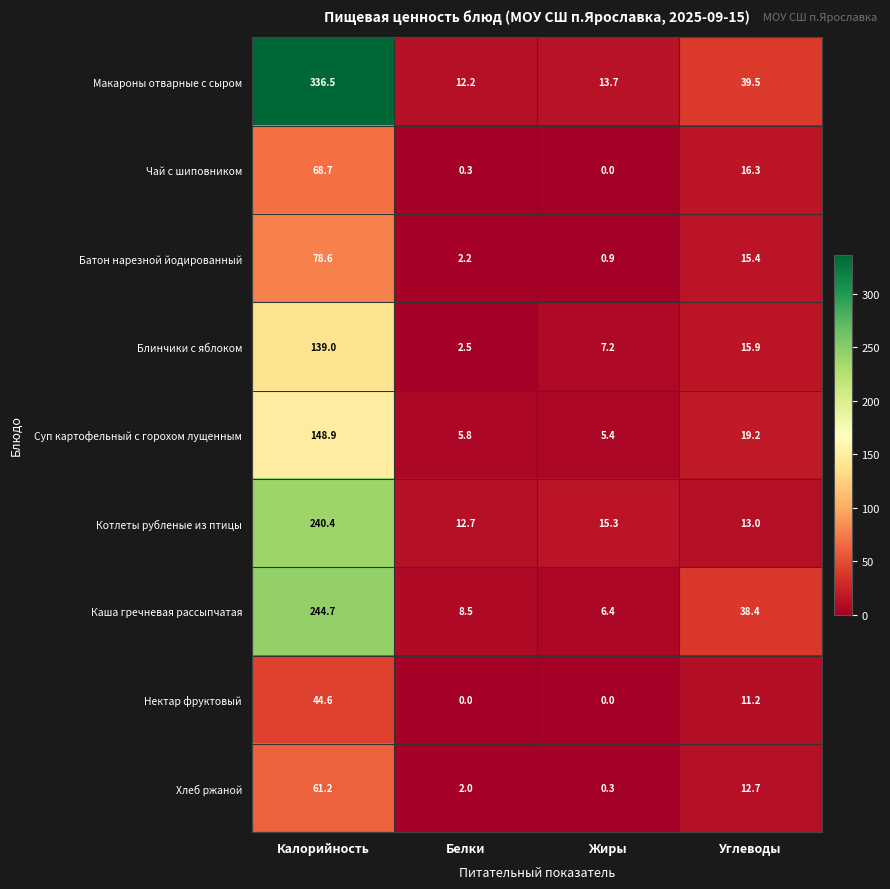

What is the maximum value shown in the chart?

336.5